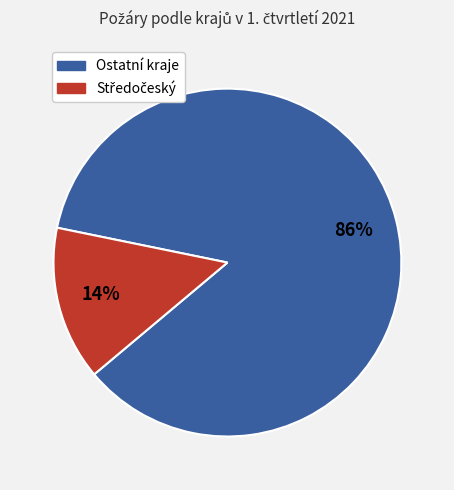

Is there a majority slice in this chart?

Yes